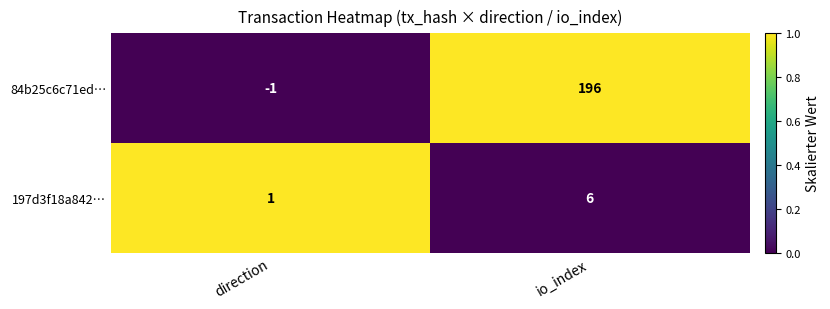

What is the difference between the 197d3f18a842… values at io_index and direction?

5